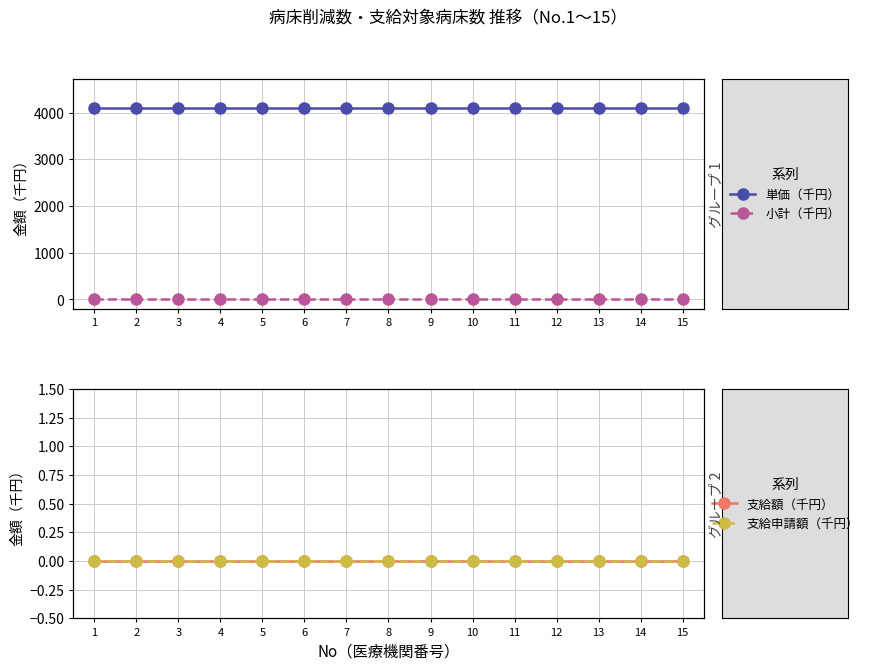

Which series has the largest range (max minus min)?

単価（千円）